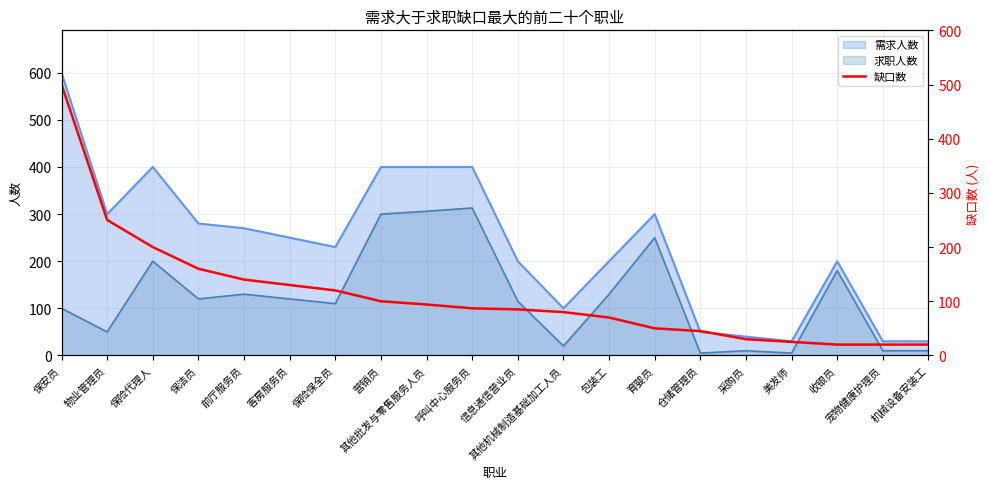

What is the maximum value shown in the chart?

500